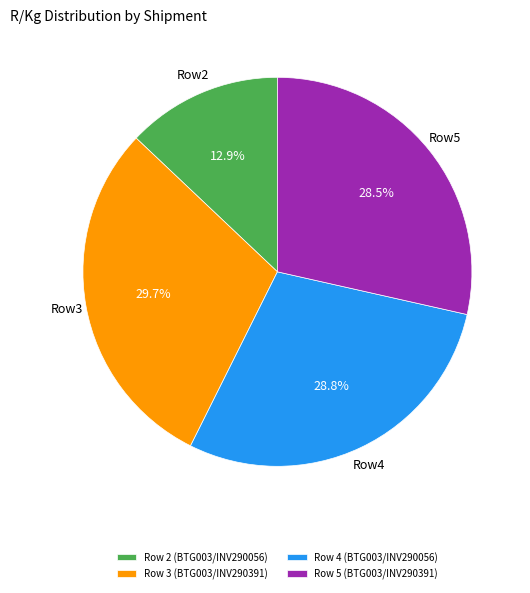

Do Row 4 (BTG003/INV290056) and Row 2 (BTG003/INV290056) together represent more than half of the pie?

No